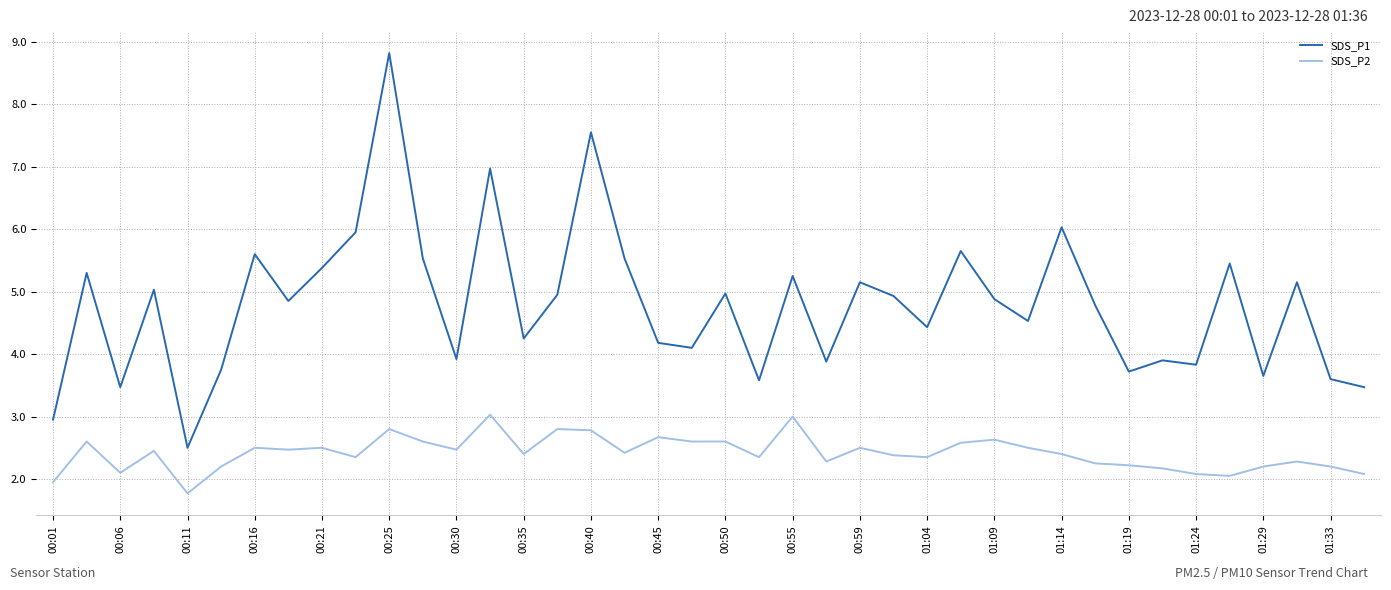

Which series has the largest total across all categories?

SDS_P1